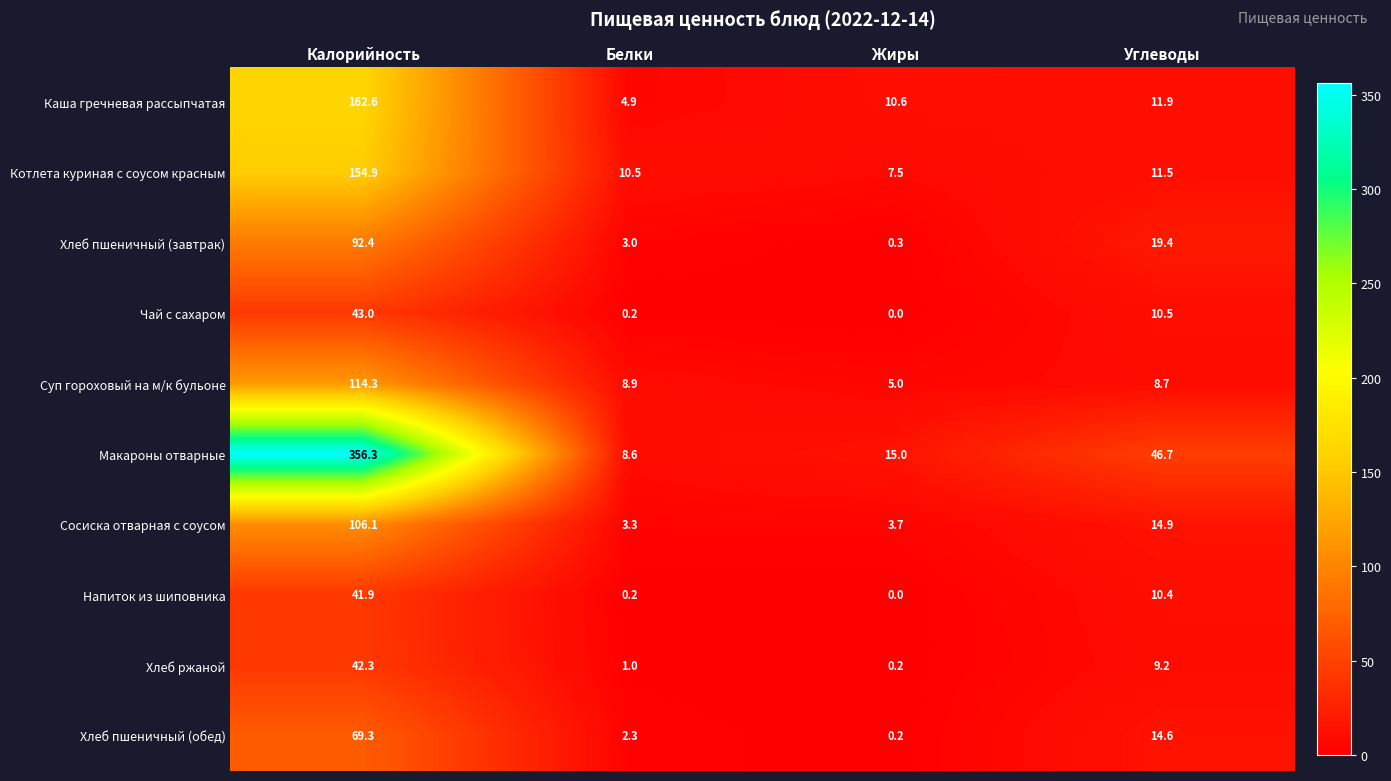

What is the average value of the Макароны отварные series?

106.7